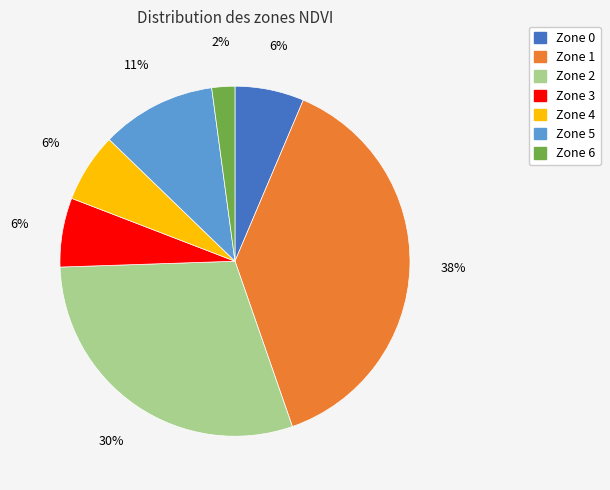

Is Zone 2 the majority of the pie?

No